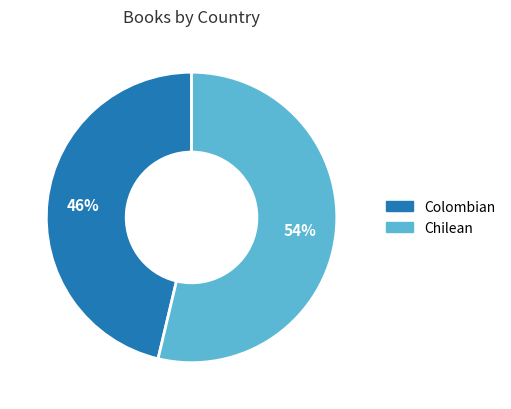

Approximately how many times larger is the value at Chilean compared to Colombian?

1.2